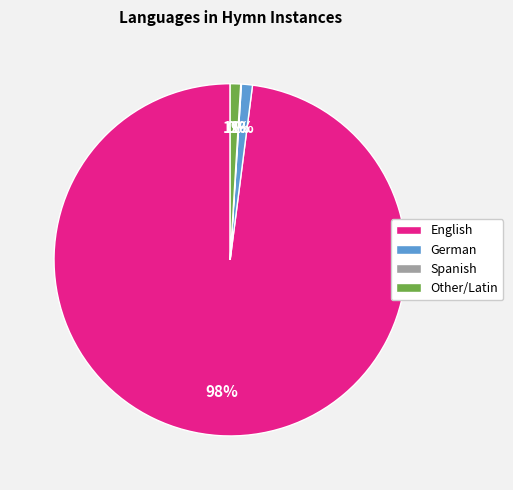

To the nearest percent, what is the average slice percentage?

25%